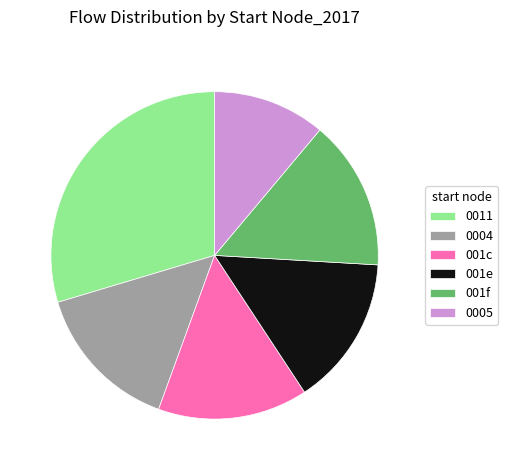

What is the ratio of the value at 001f to the value at 0004?

1.0